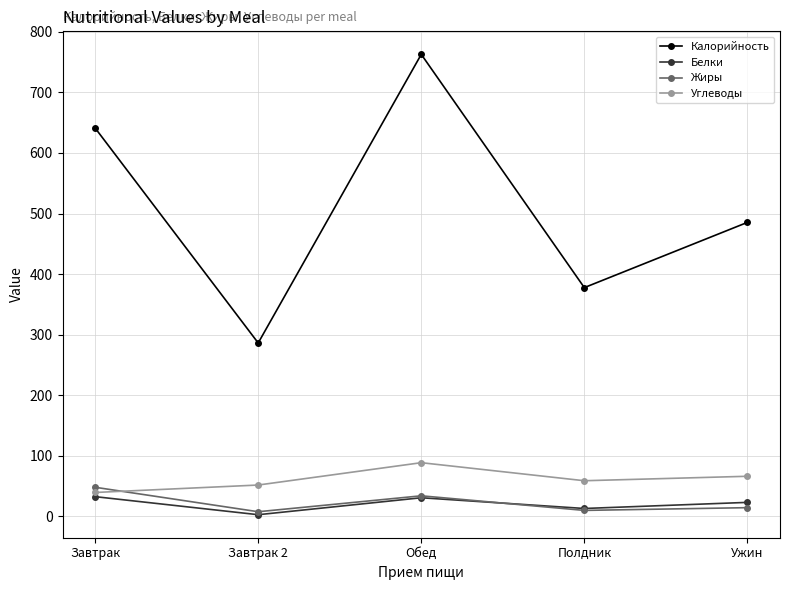

What is the maximum value for Жиры?

48.0